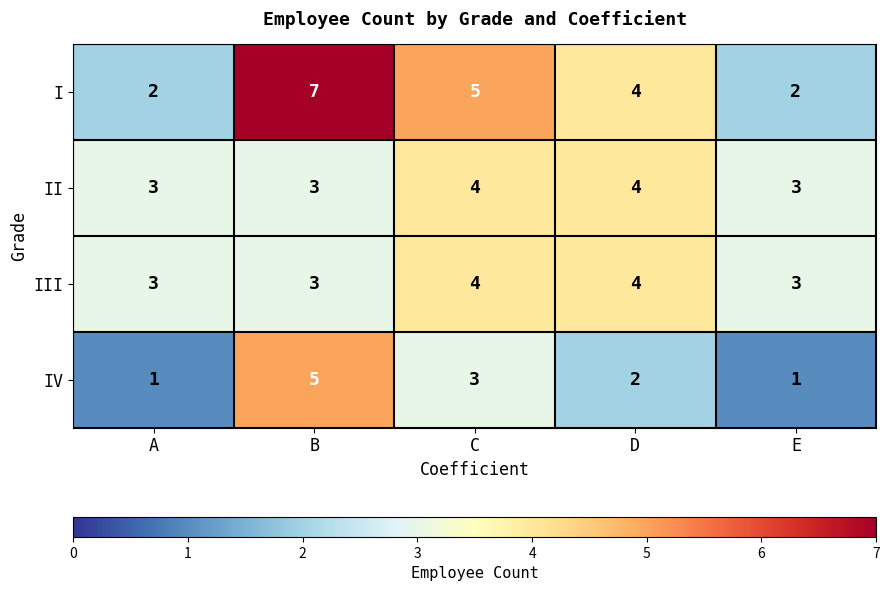

What is the maximum value shown in the chart?

7